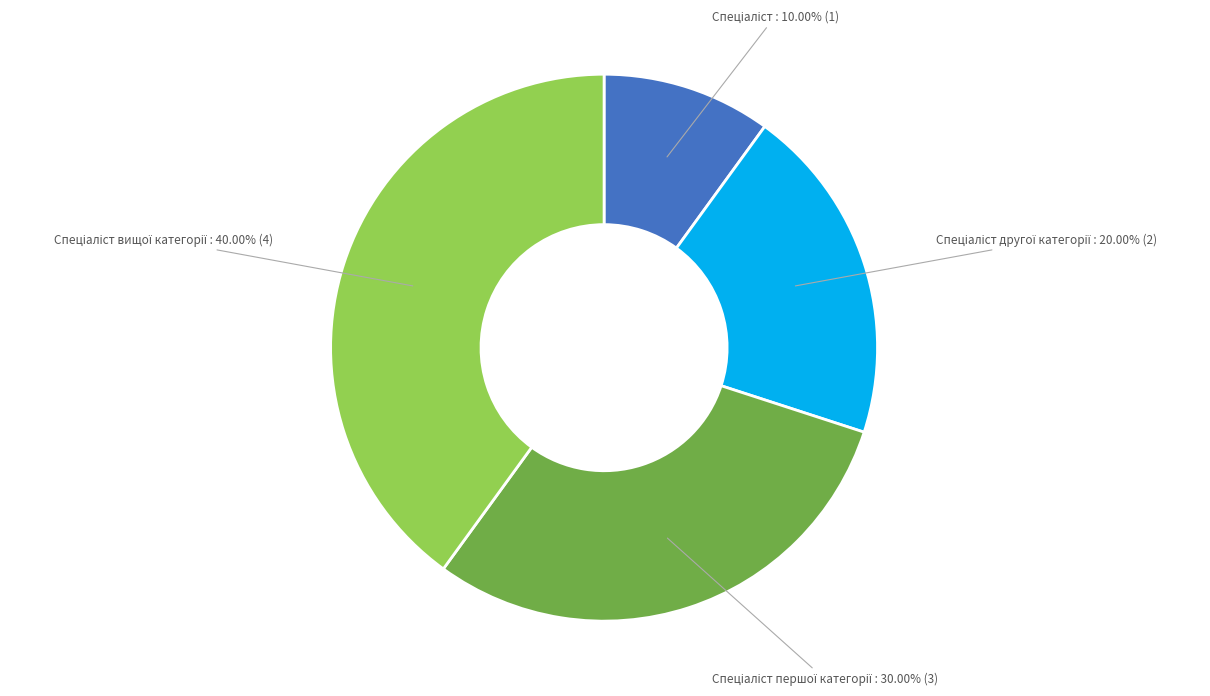

Does any single category account for the majority?

No